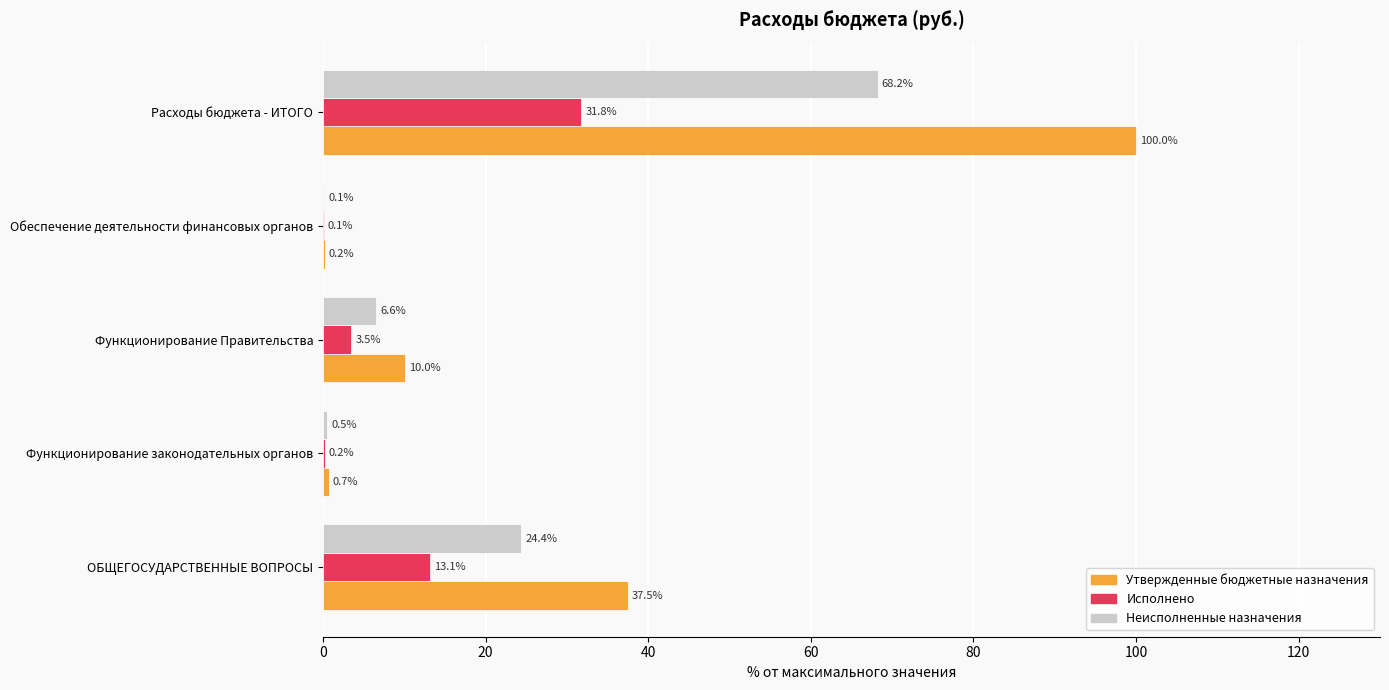

The Утвержденные бюджетные назначения series shows 2.0 at Функционирование Правительства. True or false?

False